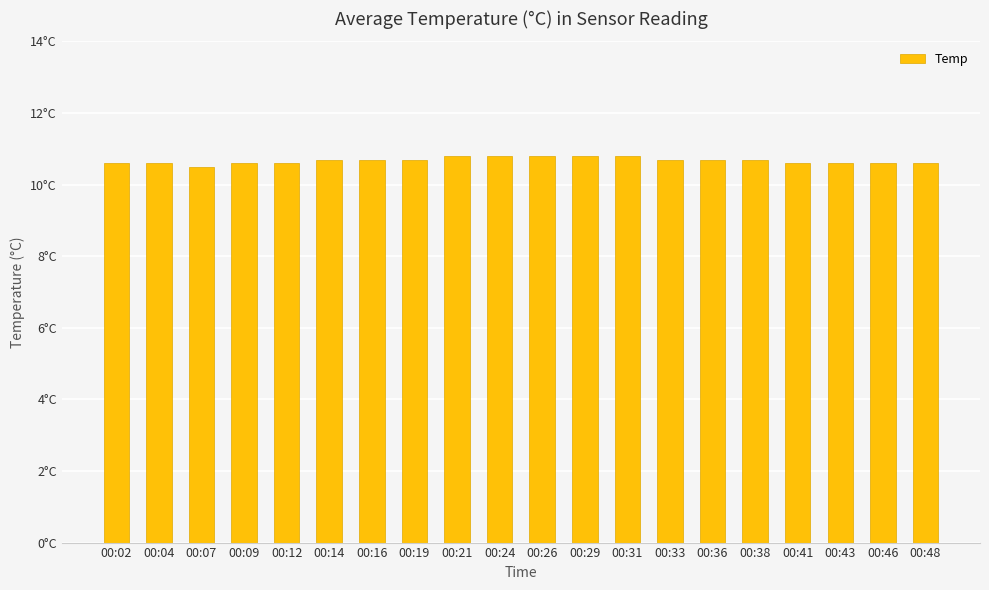

Does the chart contain any negative values?

No